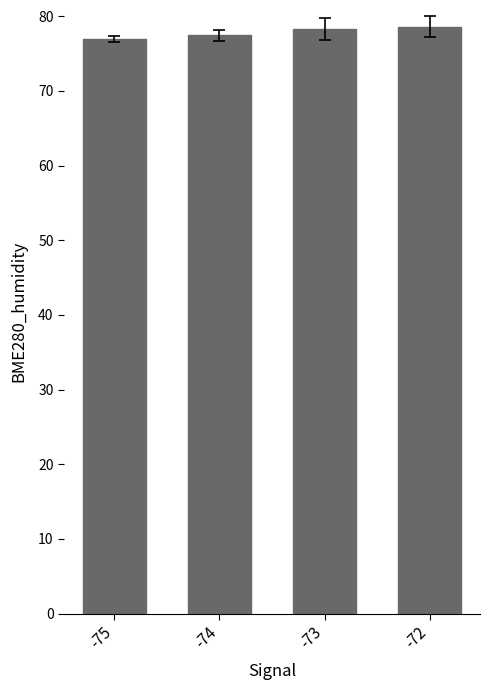

Reading left to right, transcribe all the data shown in this chart.

-75=76.9	-74=77.4	-73=78.3	-72=78.6